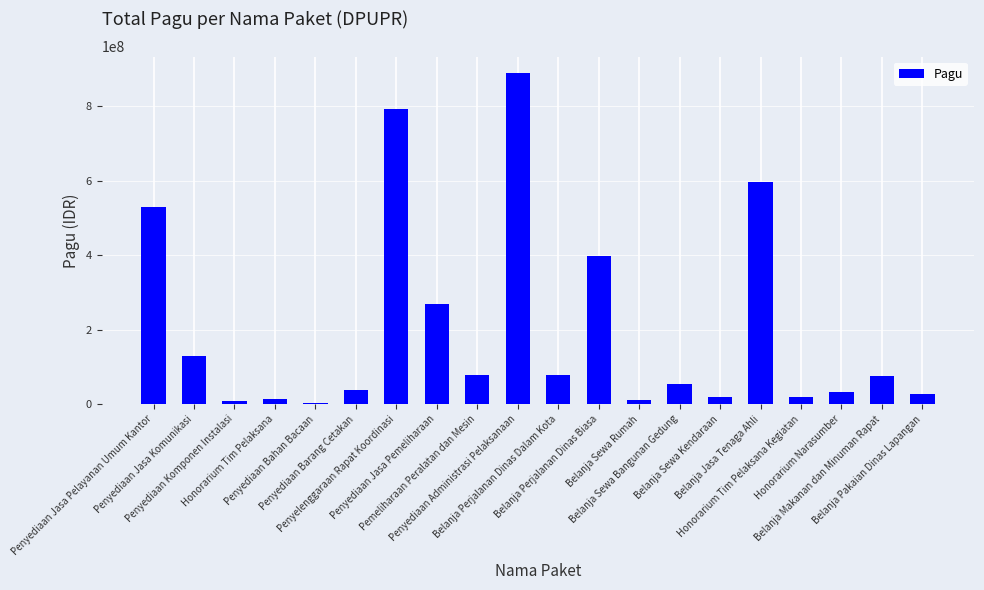

The value at Belanja Perjalanan Dinas Dalam Kota is 129947679. True or false?

False